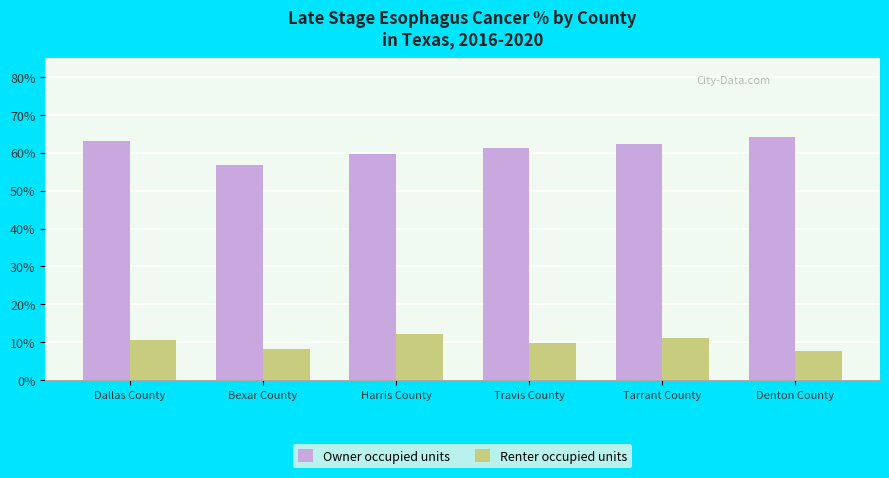

What is the lowest value of the Renter occupied units series?

7.8